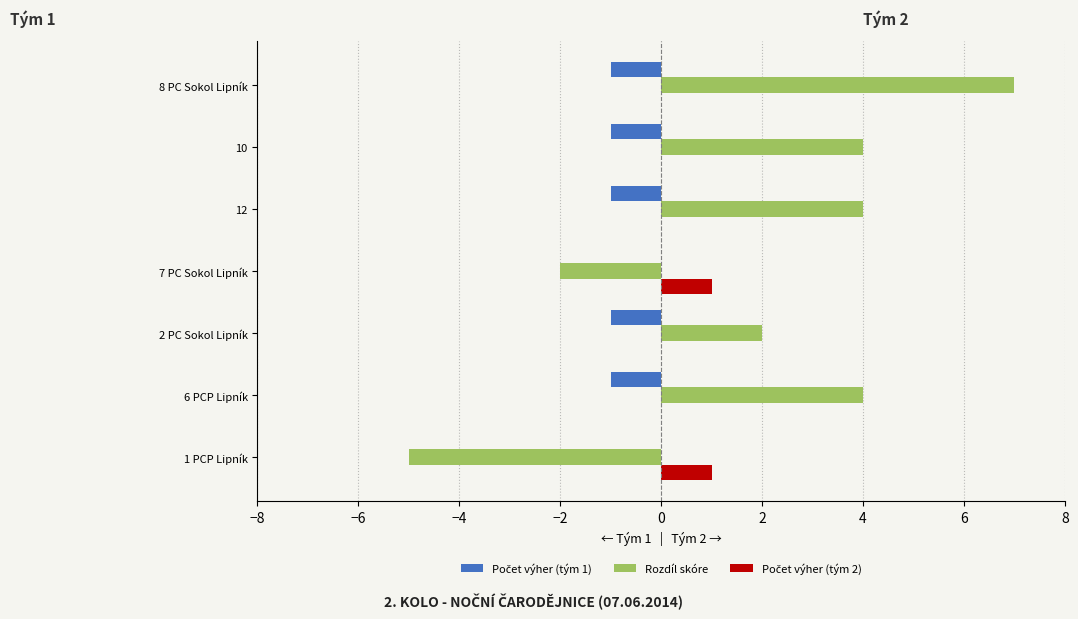

At which category is the sum across all series the highest?

8 PC Sokol Lipník